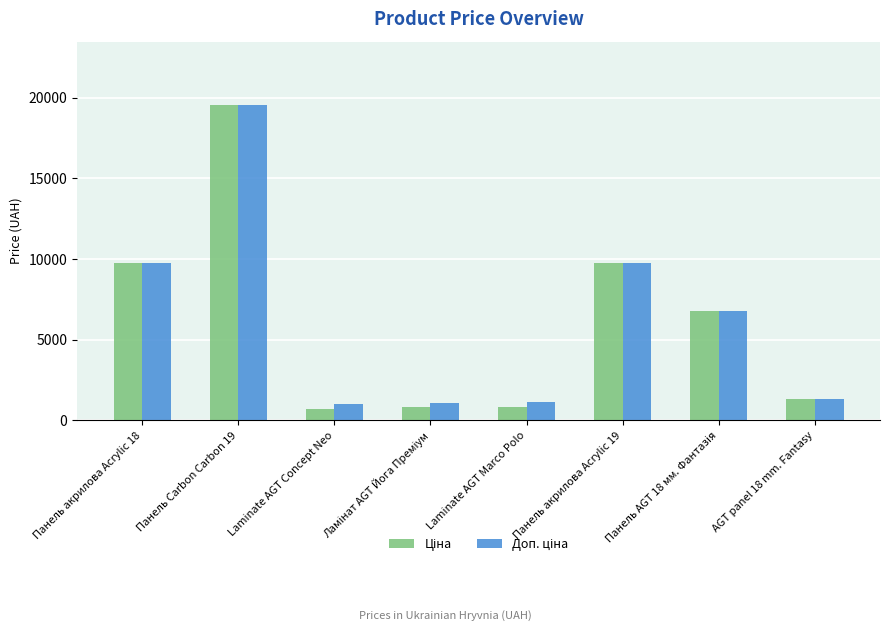

What is the total value across all series at Панель Carbon Carbon 19?

39129.8